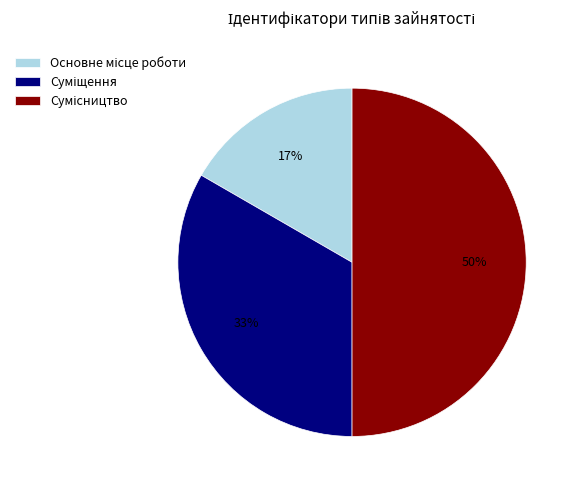

To the nearest percent, what is the difference between the largest and smallest slice percentages?

33%